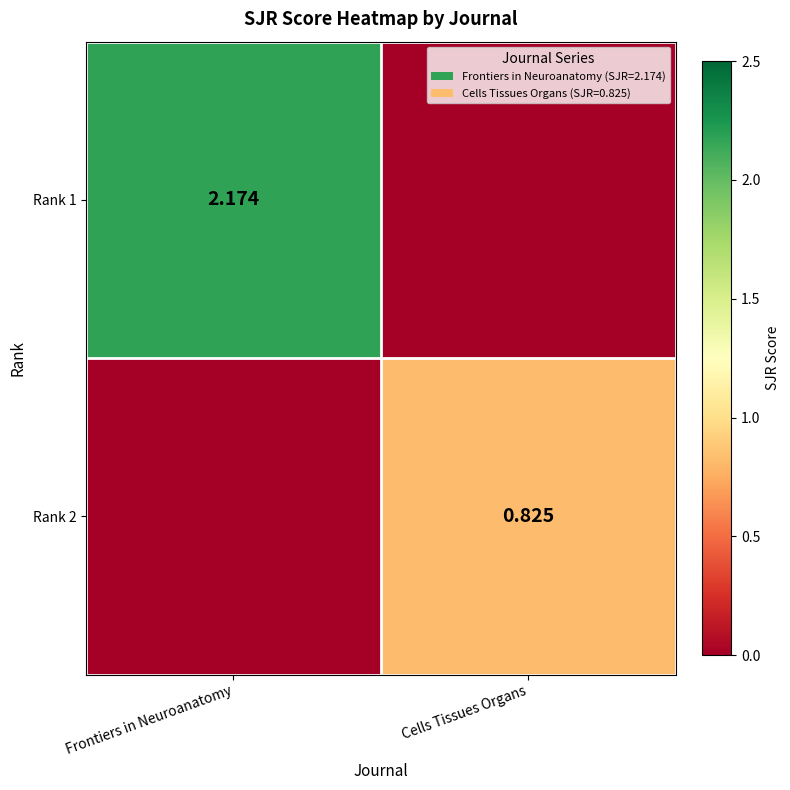

How many series are shown in this chart?

2